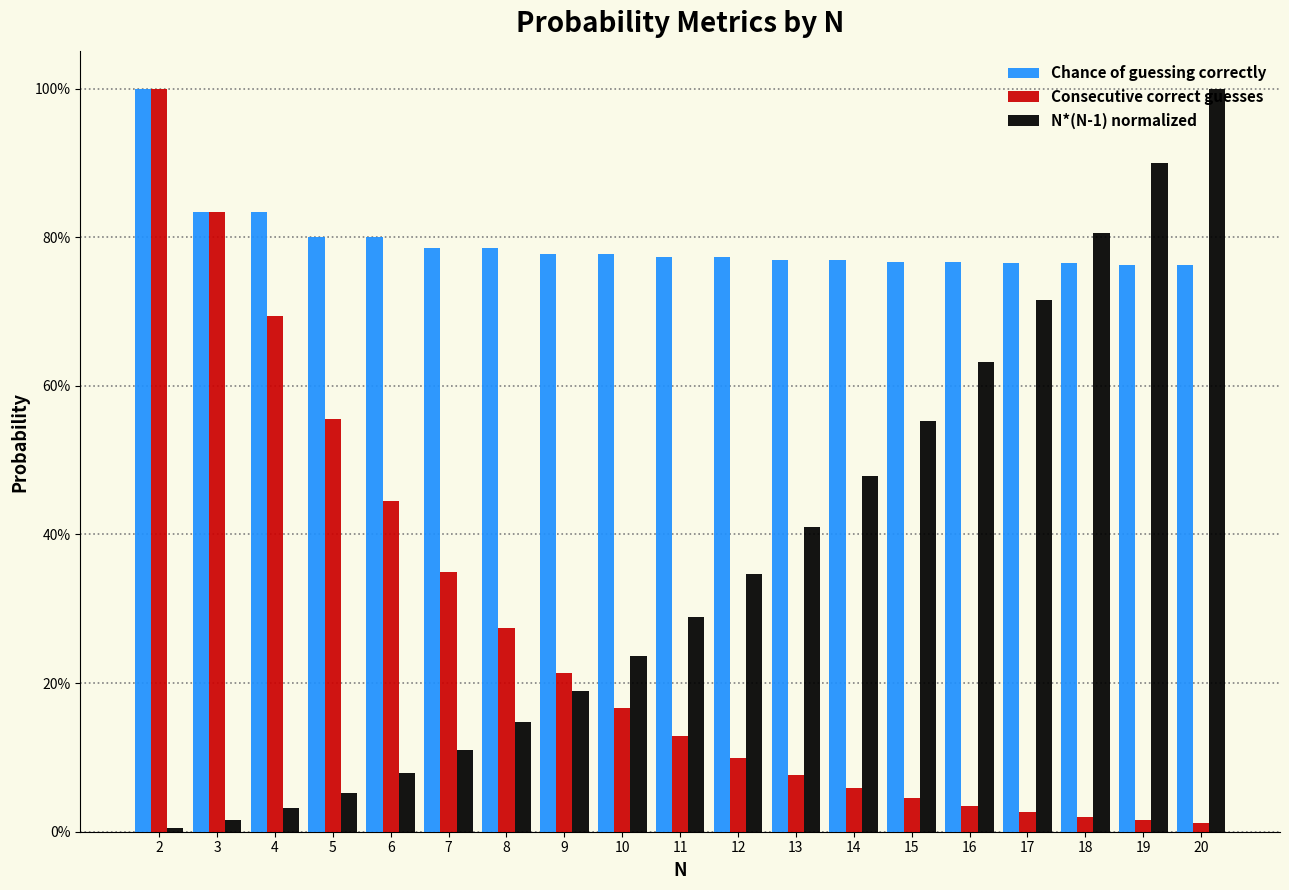

What are all the series names shown in the legend?

Chance of guessing correctly, Consecutive correct guesses, N*(N-1) normalized